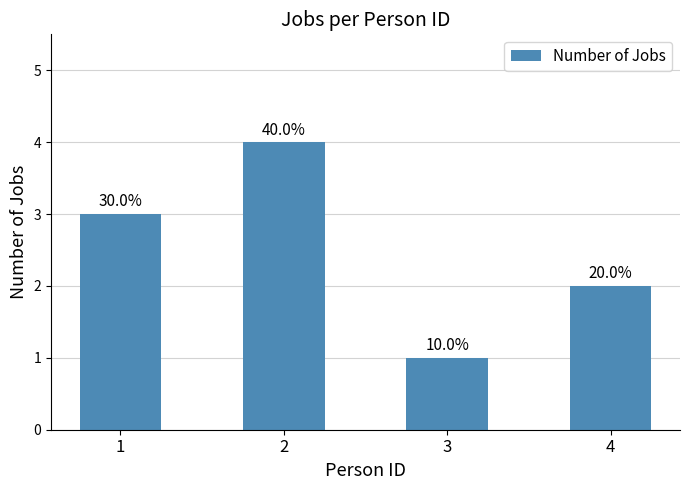

How many values are between 2 and 4?

3